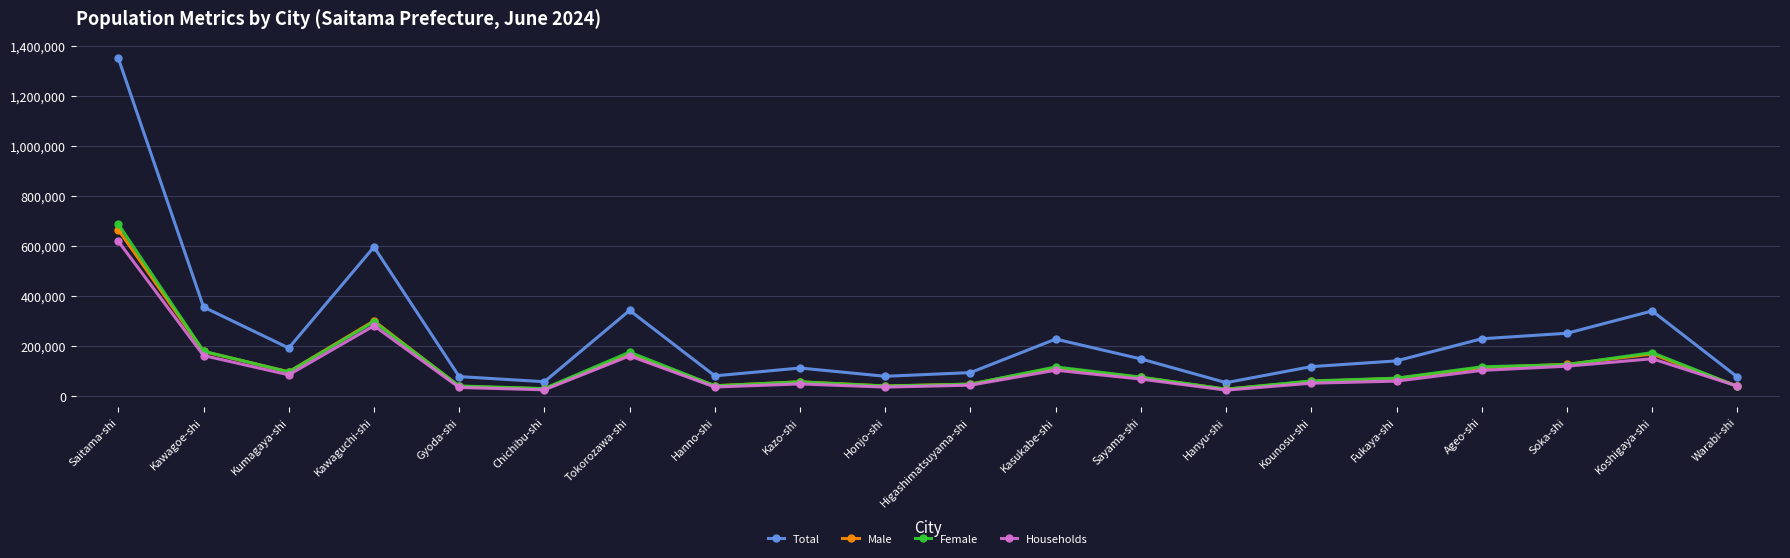

What is the difference between the Female values at Honjo-shi and Saitama-shi?

647493